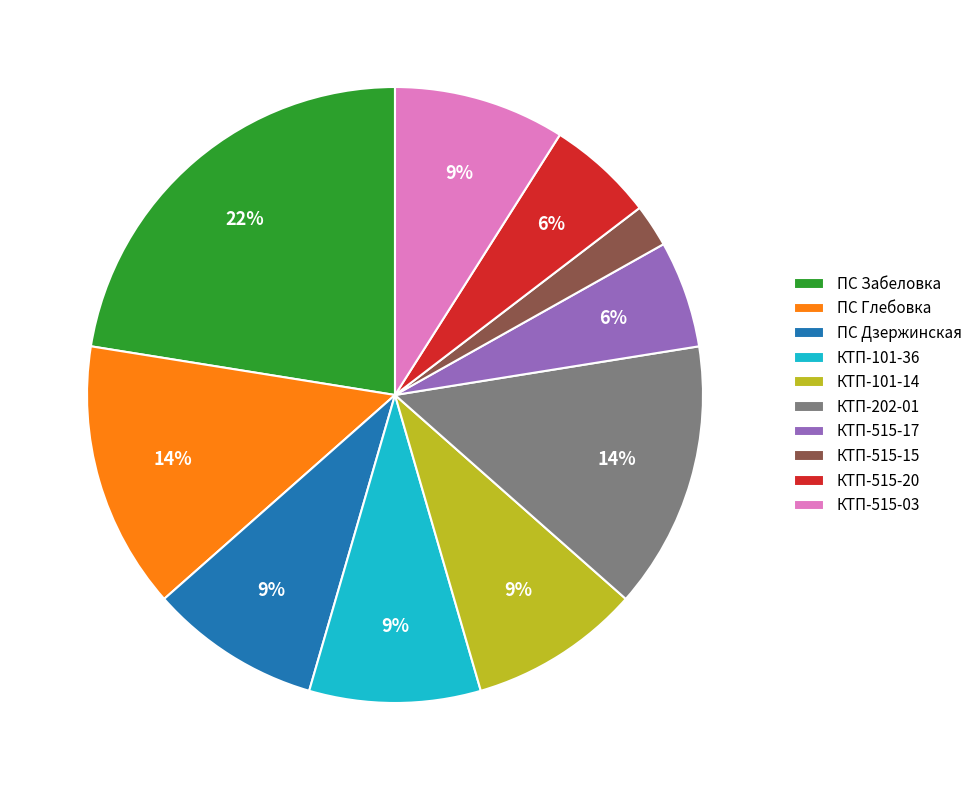

What is the ratio of the value at КТП-202-01 to the value at ПС Глебовка?

1.0